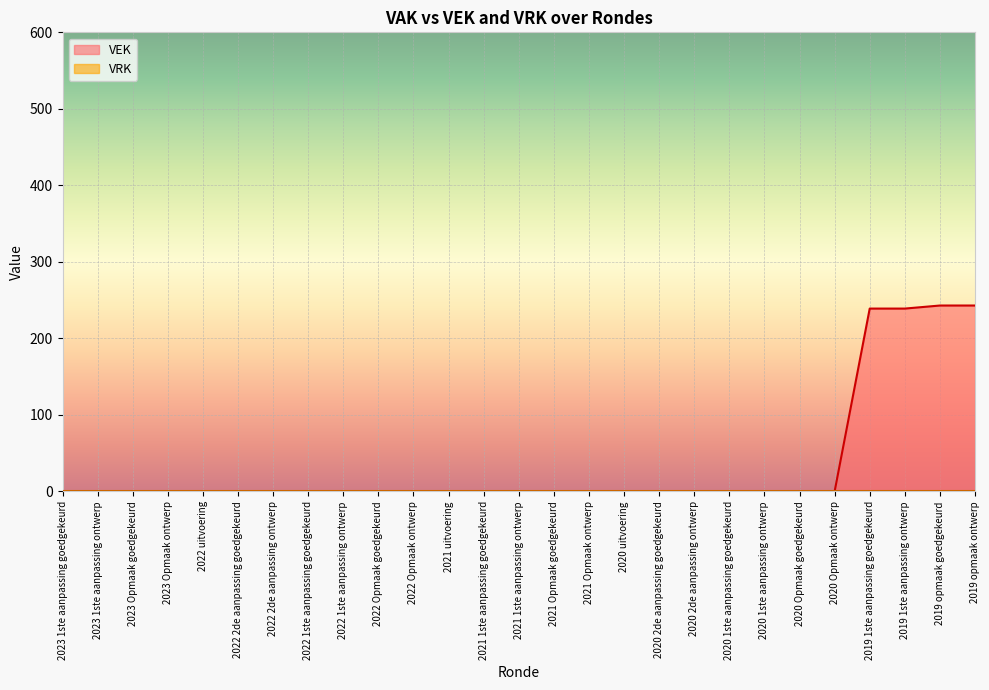

What position from the left is 2021 uitvoering?

12